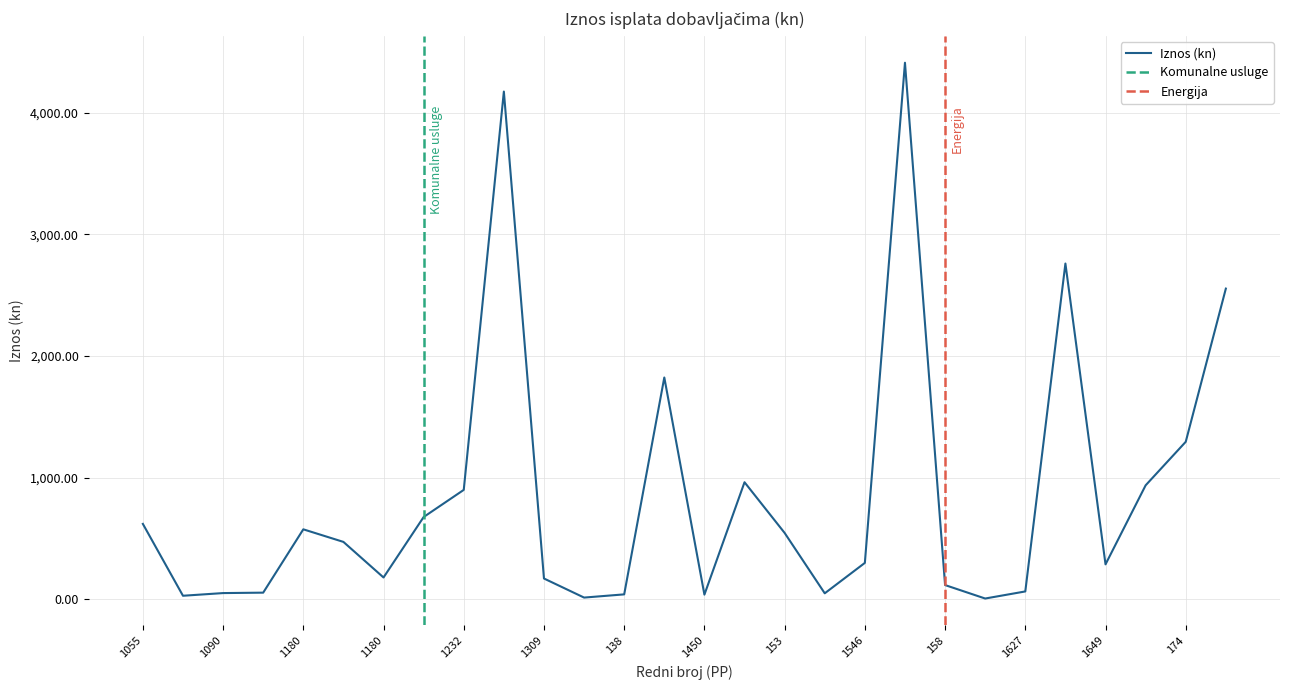

What is the label of the 22nd point from the right?

1180